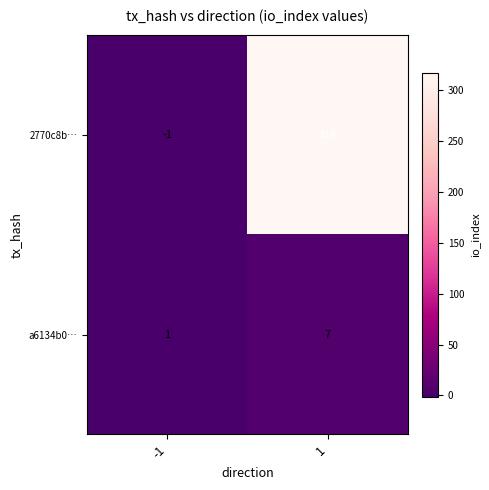

Is the value of a6134b0… at 1 greater than the value of 2770c8b… at 1?

No